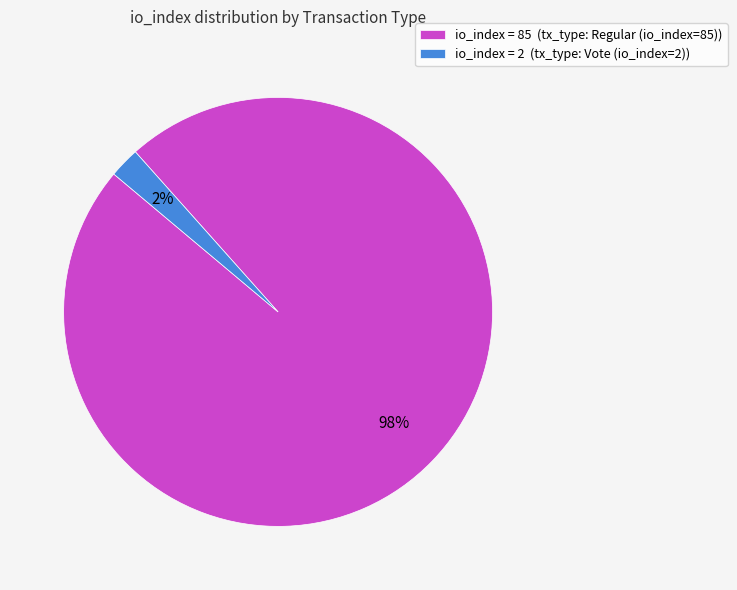

The io_index = 85 (tx_type: Regular (io_index=85)) slice represents 98% of the pie. True or false?

True